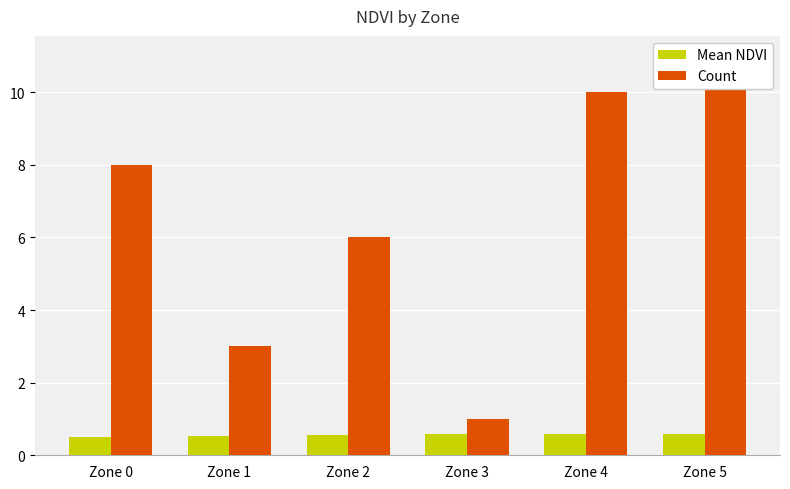

Where does the Count series first go above 8?

Zone 4